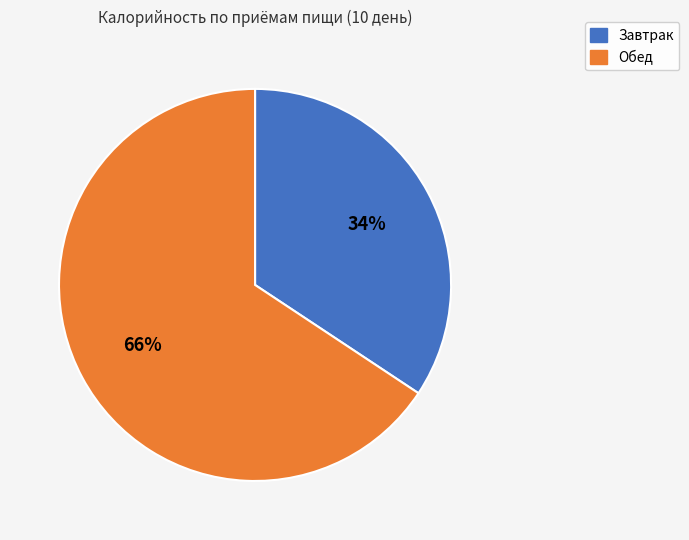

Does Завтрак represent more than half of the total?

No